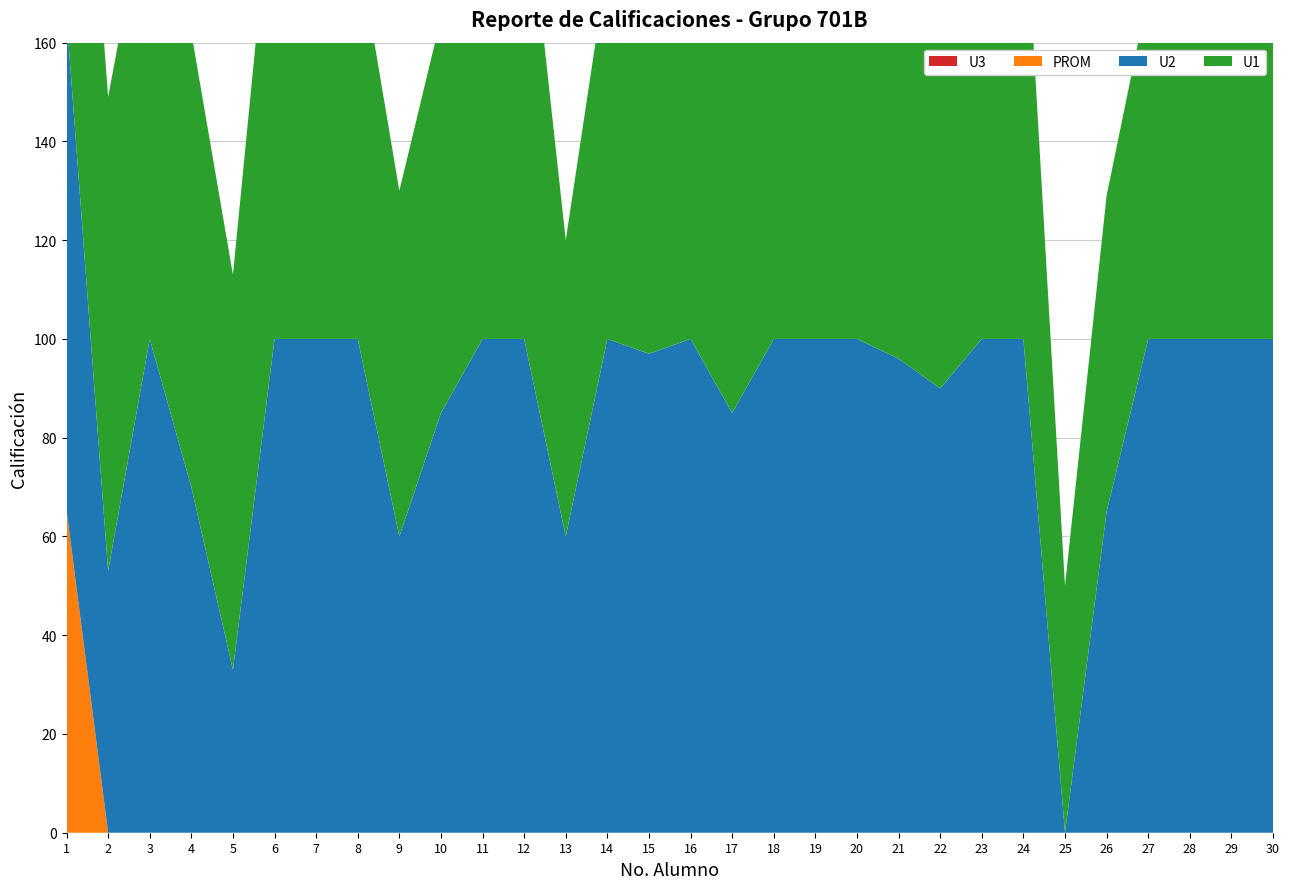

Reading left to right, what are all the values shown in this chart?

U1: 96.0	96.0	94.0	92.0	80.0	99.0	91.0	80.0	70.0	80.0	94.0	97.0	60.0	76.0	96.0	91.0	97.0	96.0	82.0	91.0	97.0	76.0	97.0	95.0	50.0	64.0	70.0	98.0	95.0	98.0
U2: 100.0	53.0	100.0	70.0	33.0	100.0	100.0	100.0	60.0	85.0	100.0	100.0	60.0	100.0	97.0	100.0	85.0	100.0	100.0	100.0	96.0	90.0	100.0	100.0	0.0	65.0	100.0	100.0	100.0	100.0
U3: 0.0	0.0	0.0	0.0	0.0	0.0	0.0	0.0	0.0	0.0	0.0	0.0	0.0	0.0	0.0	0.0	0.0	0.0	0.0	0.0	0.0	0.0	0.0	0.0	0.0	0.0	0.0	0.0	0.0	0.0
PROM: 65.3	0.0	0.0	0.0	0.0	0.0	0.0	0.0	0.0	0.0	0.0	0.0	0.0	0.0	0.0	0.0	0.0	0.0	0.0	0.0	0.0	0.0	0.0	0.0	0.0	0.0	0.0	0.0	0.0	0.0